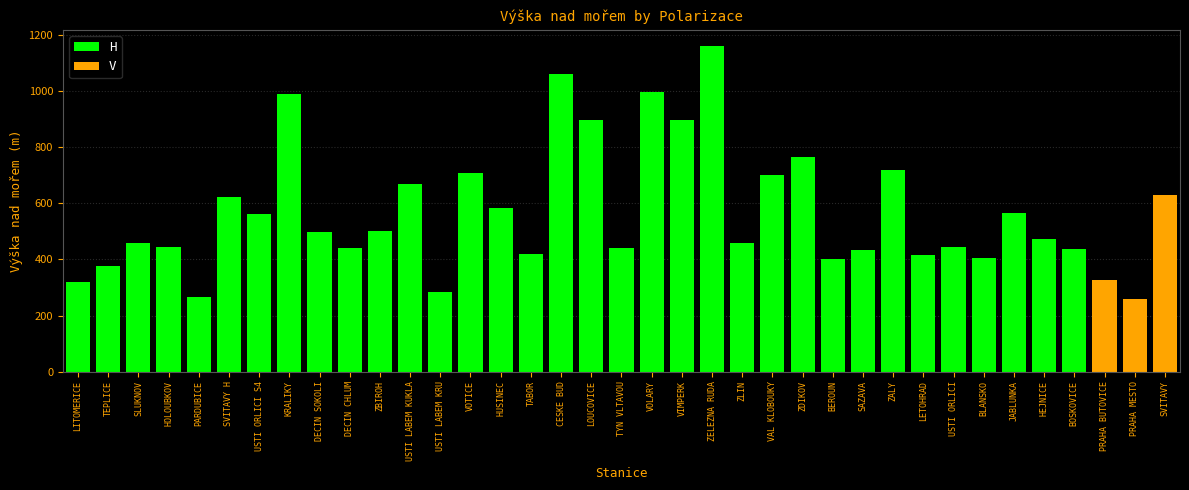

What are all the series names shown in the legend?

H, V